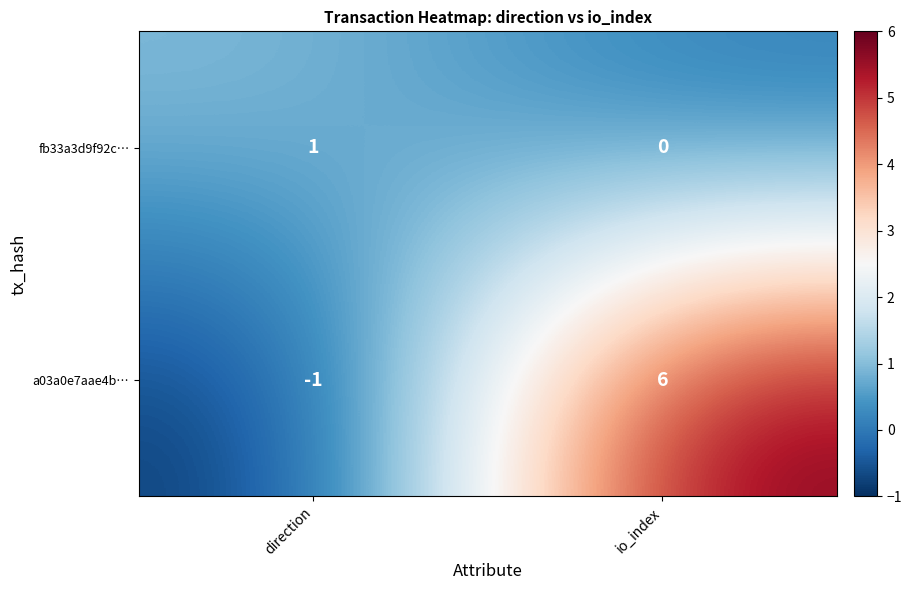

Which series has the largest range (max minus min)?

a03a0e7aae4b…